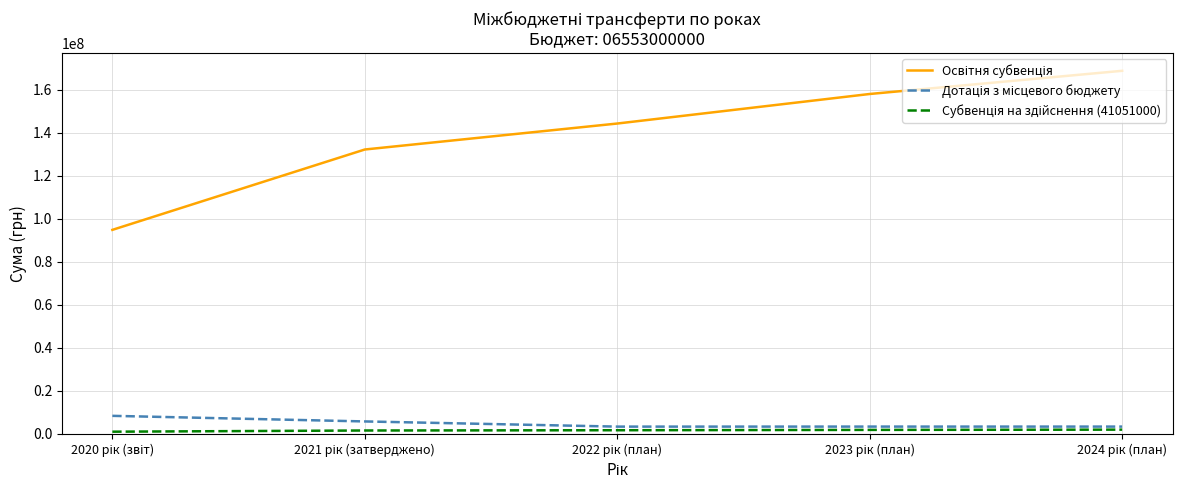

What is the greatest value displayed?

168913100.0